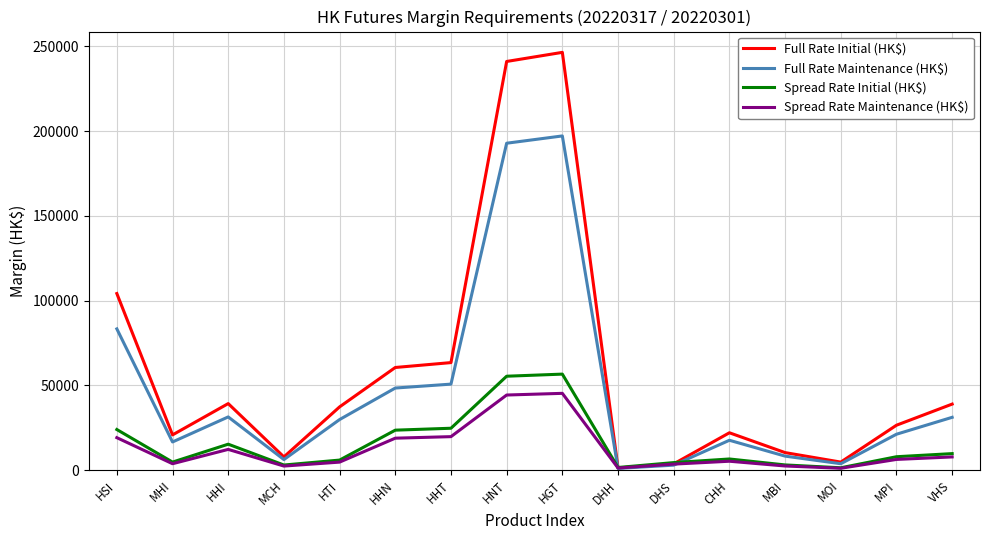

What is the average value of the Full Rate Maintenance (HK$) series?

46455